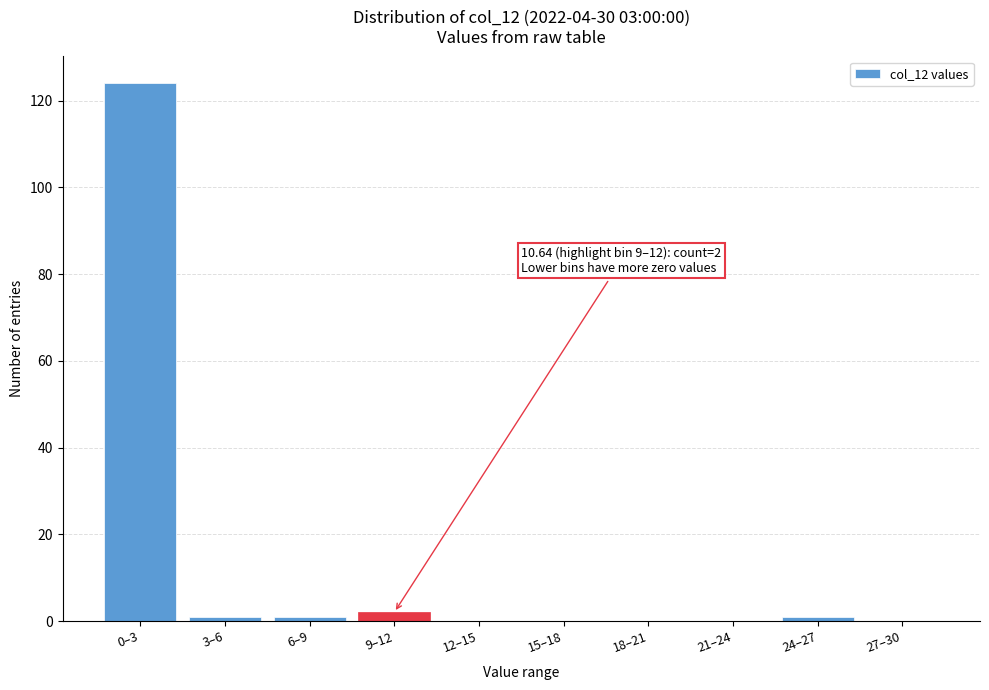

Reading left to right, what are all the values shown in this chart?

0–3=124	3–6=1	6–9=1	9–12=2	12–15=0	15–18=0	18–21=0	21–24=0	24–27=1	27–30=0